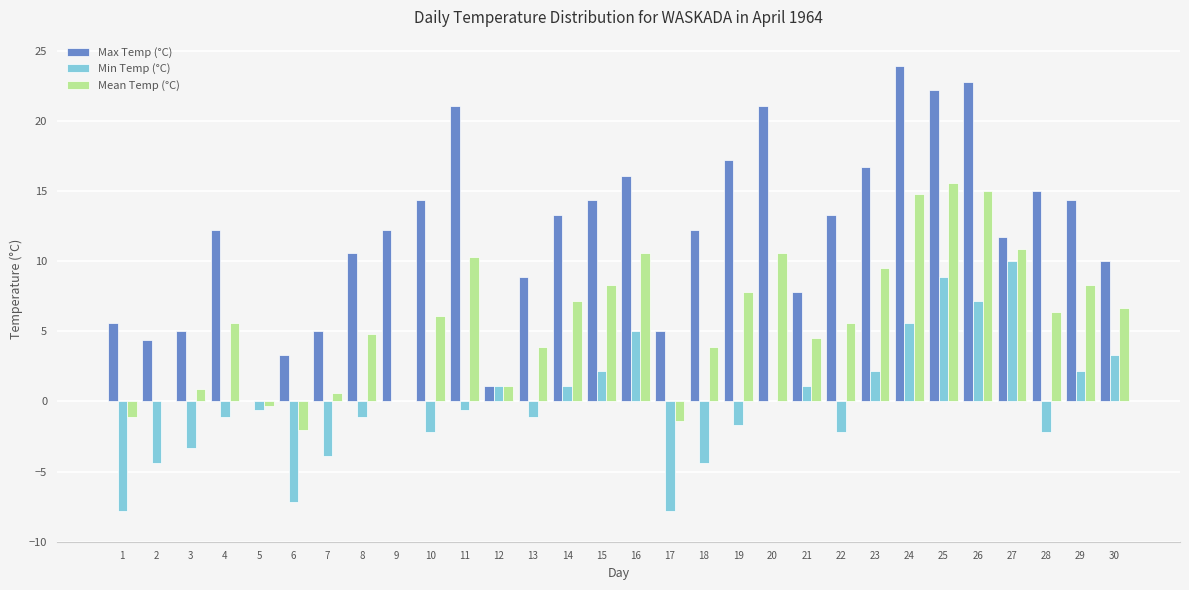

What is the greatest value displayed?

23.9